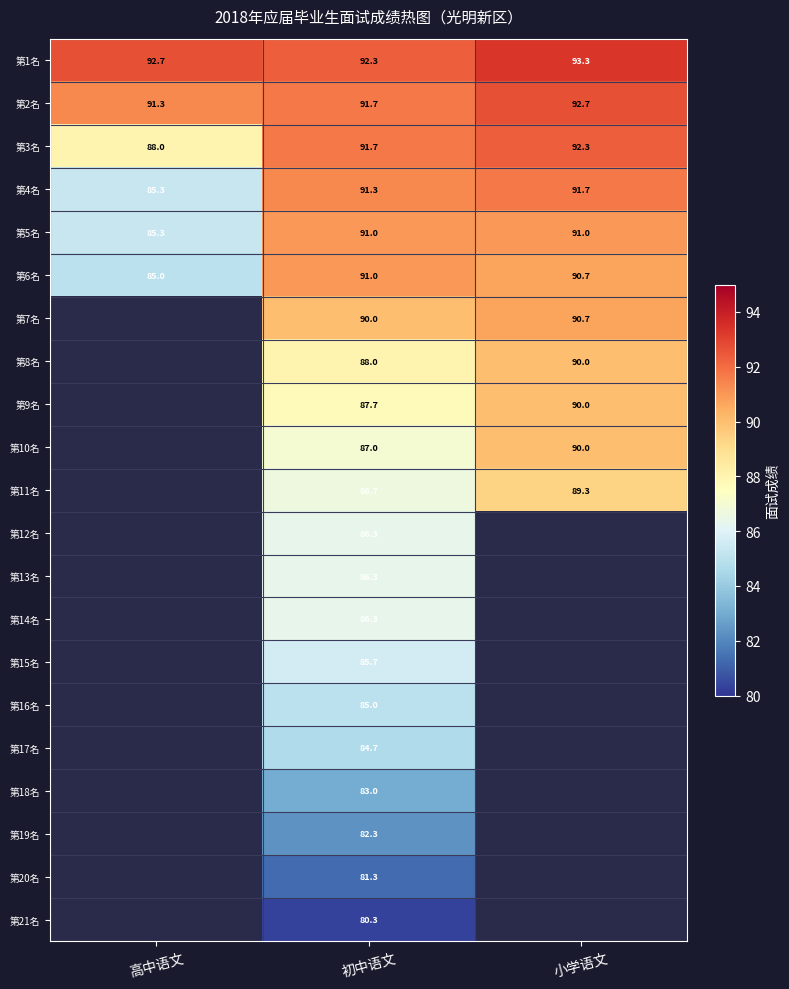

List the labels in order of 第3名 value, smallest first.

高中语文, 初中语文, 小学语文